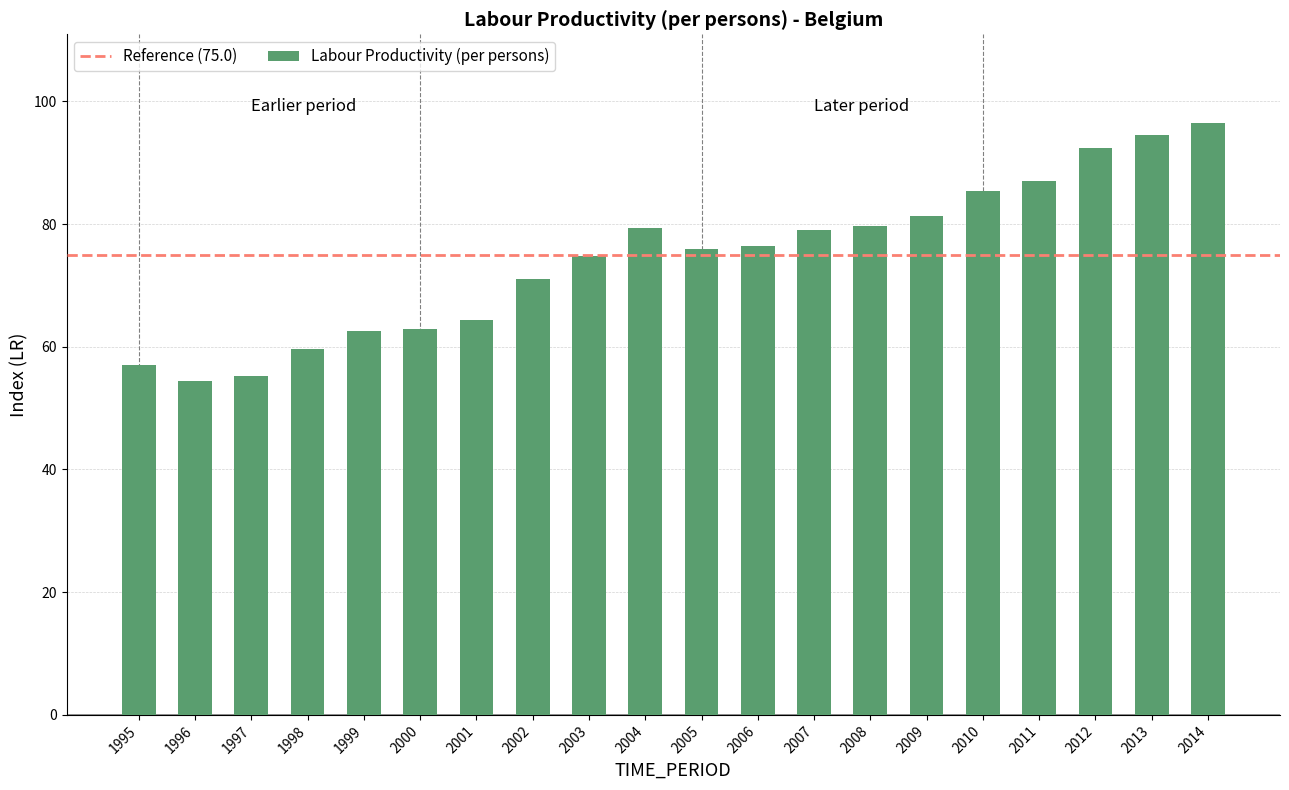

Is it true that the value at 2001 is 64.4?

True